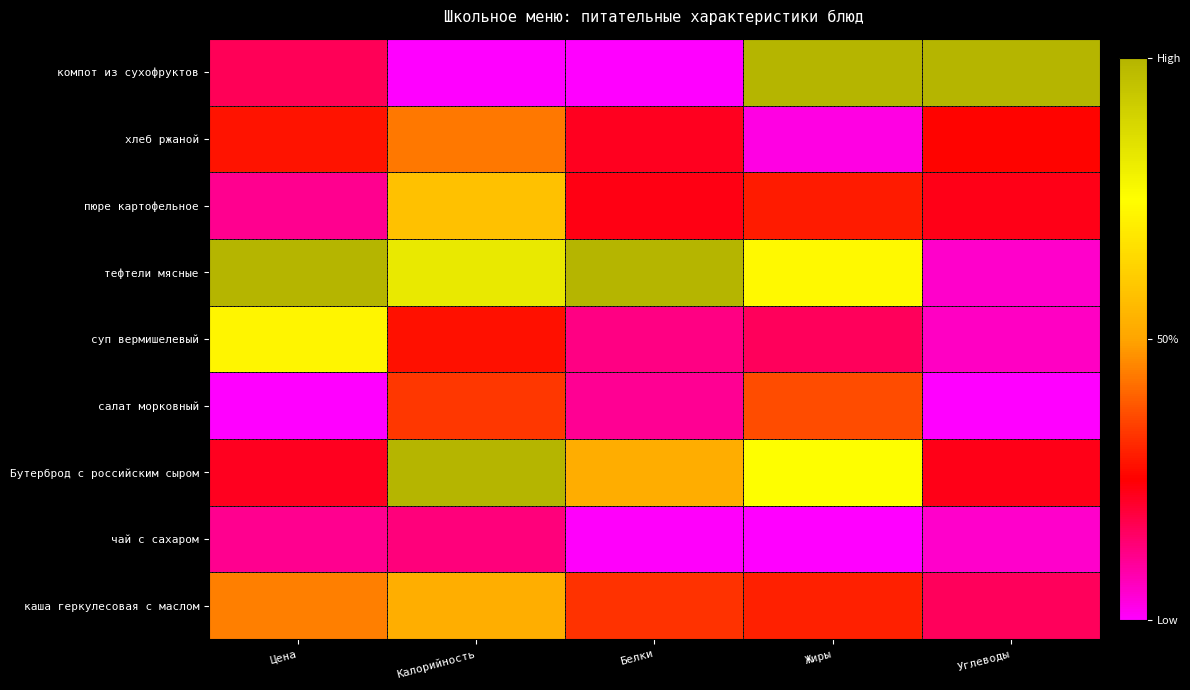

List the series in order of their peak value, lowest first.

чай с сахаром, салат морковный, хлеб ржаной, каша геркулесовая с маслом, пюре картофельное, суп вермишелевый, Бутерброд с российским сыром, тефтели мясные, компот из сухофруктов